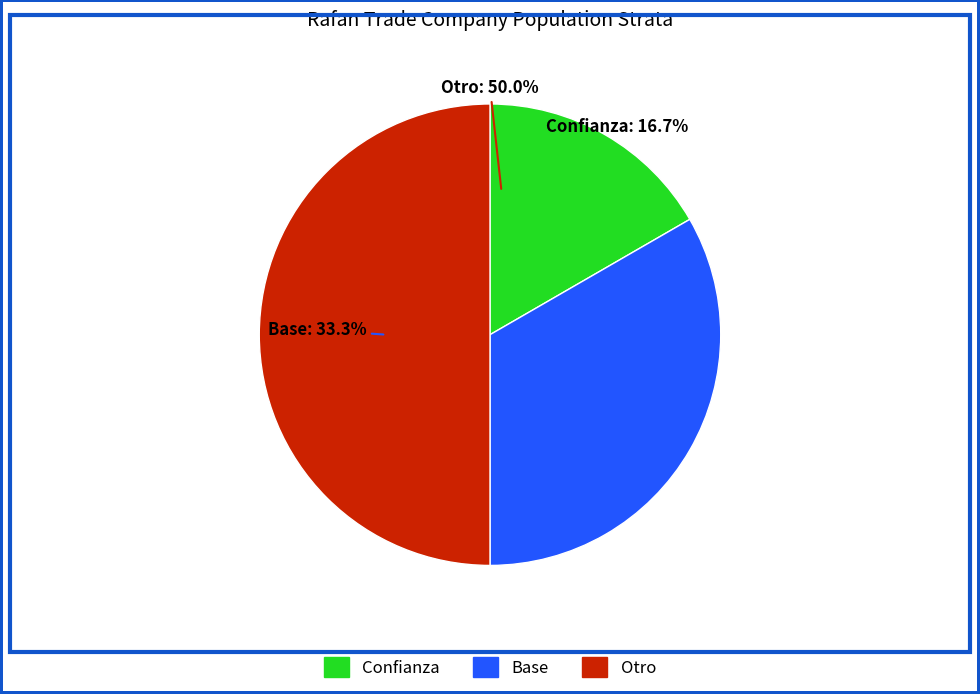

What portion of the pie excludes Base?

66.7%